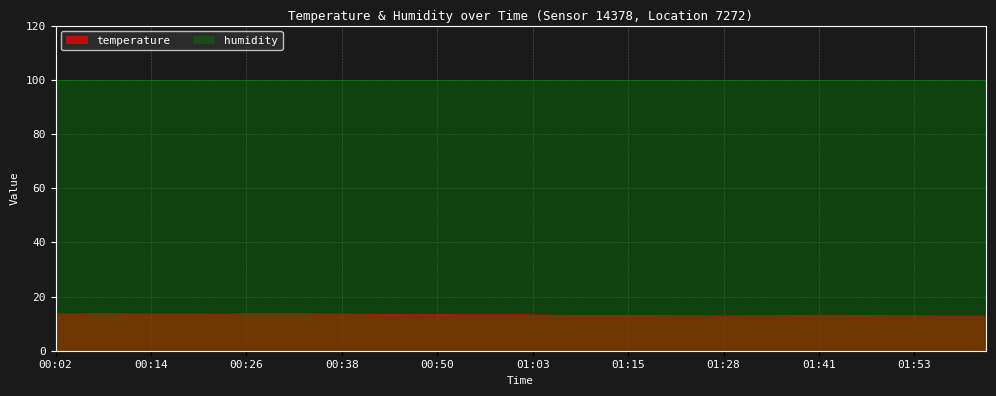

What is the maximum value shown in the chart?

99.9